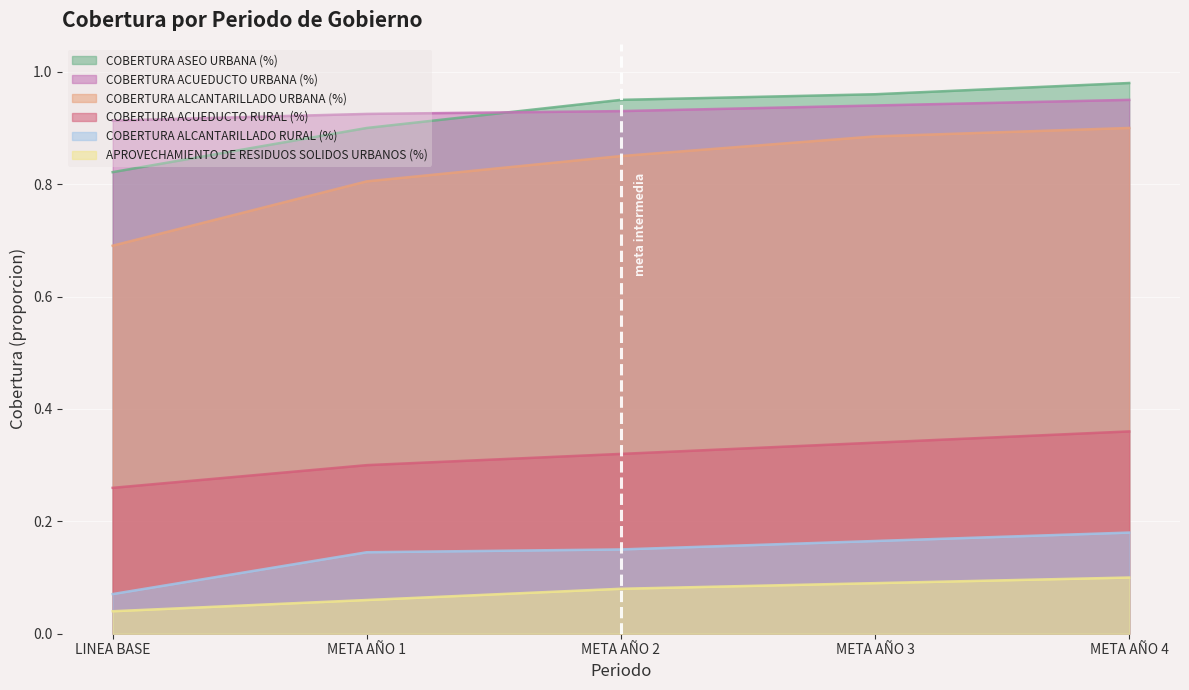

The COBERTURA ACUEDUCTO RURAL (%) series shows 0.3 at LINEA BASE. True or false?

True